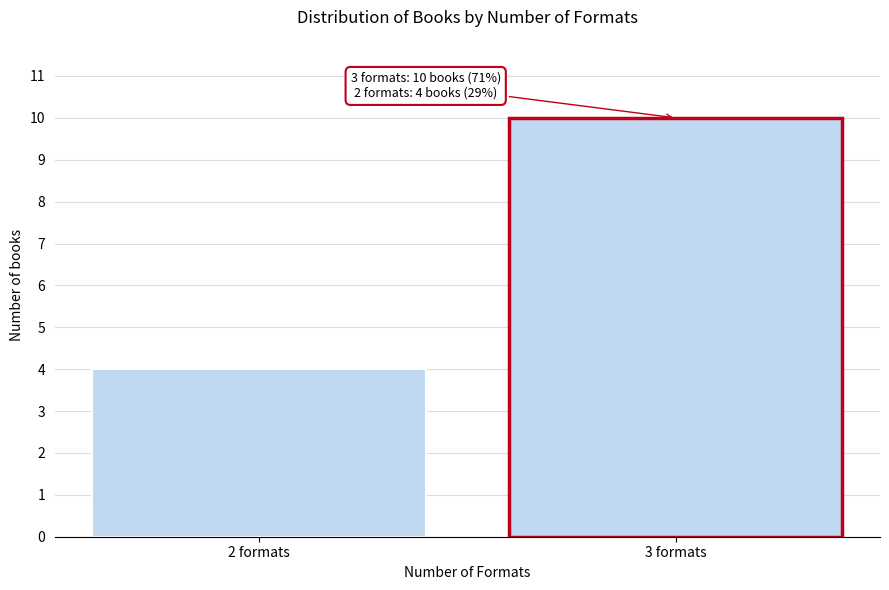

Reading left to right, what are all the values shown in this chart?

2 formats=4	3 formats=10